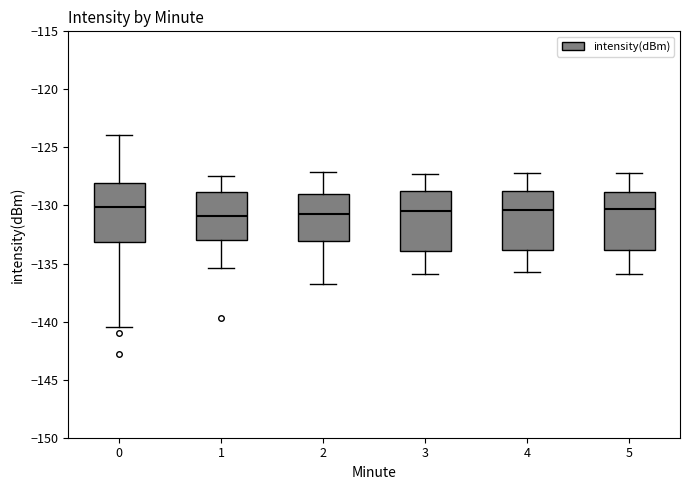

Where does the median line of the box at x = 1 sit on the y-axis? The values are not printed on the chart, so give them approximately, as read against the axis.

-131.0